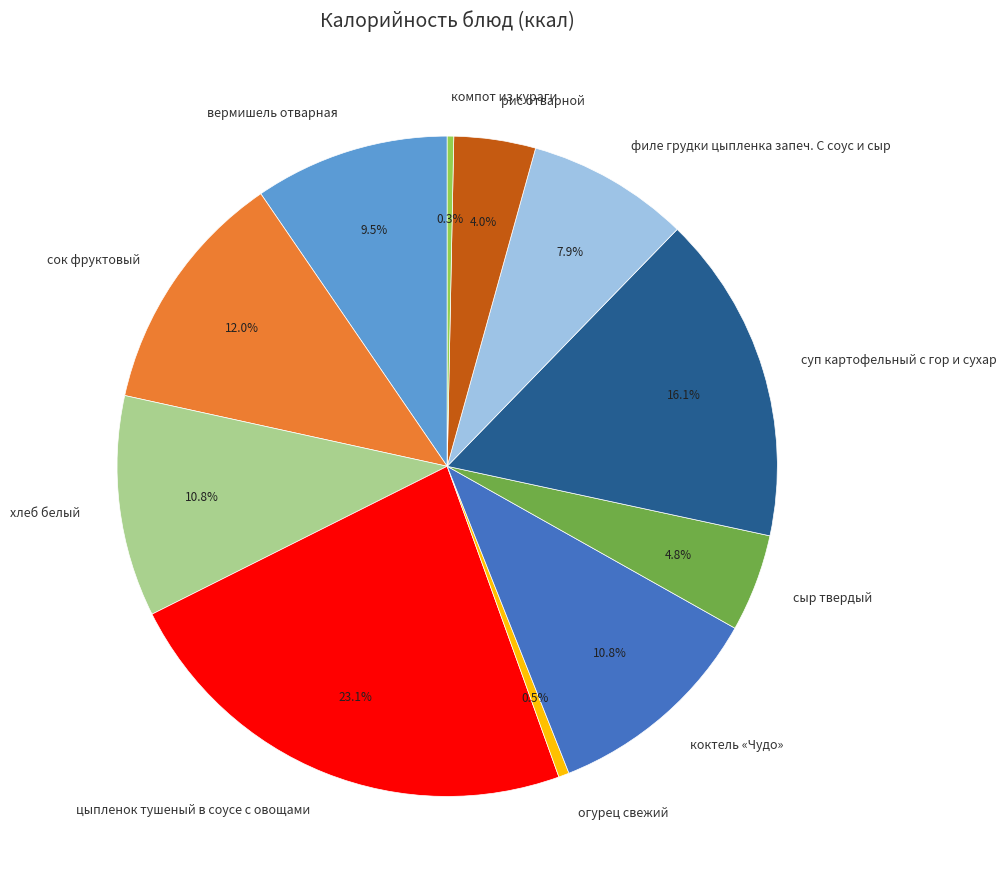

Does вермишель отварная represent more than half of the total?

No